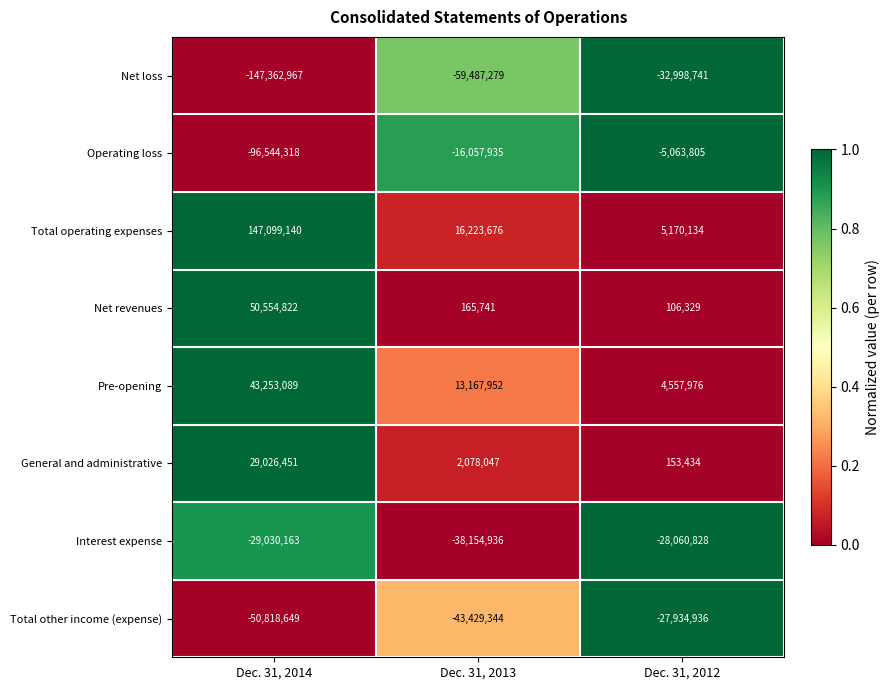

Which label corresponds to the largest value in the chart?

Dec. 31, 2014